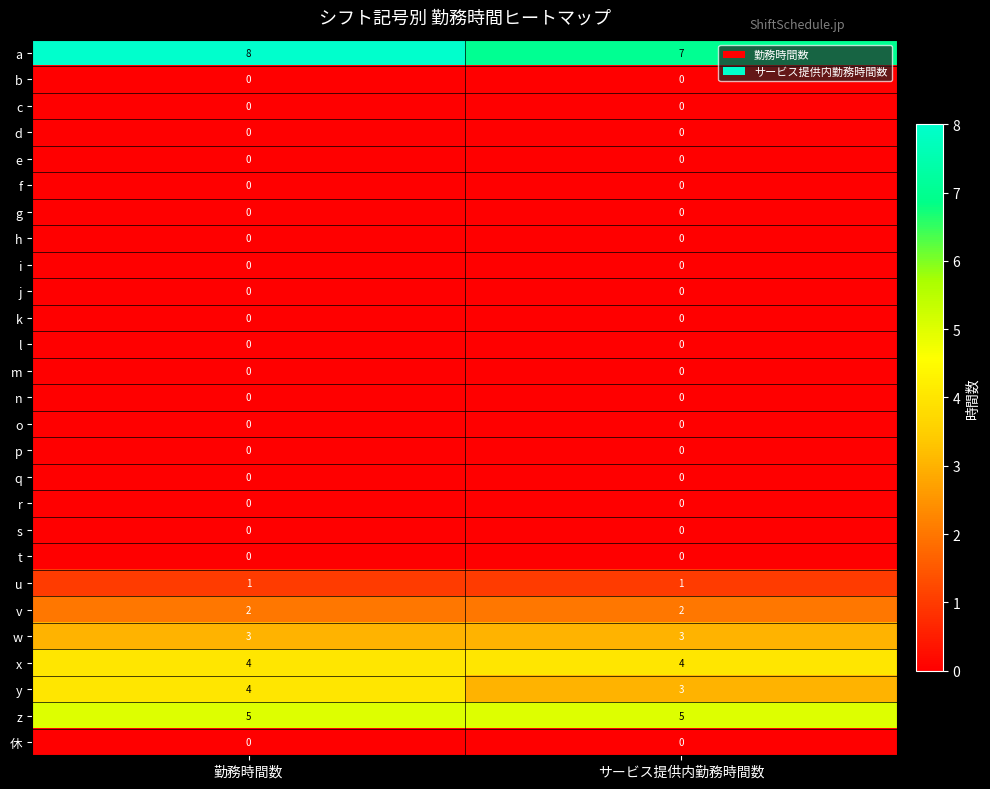

Which series has the largest total across all categories?

a